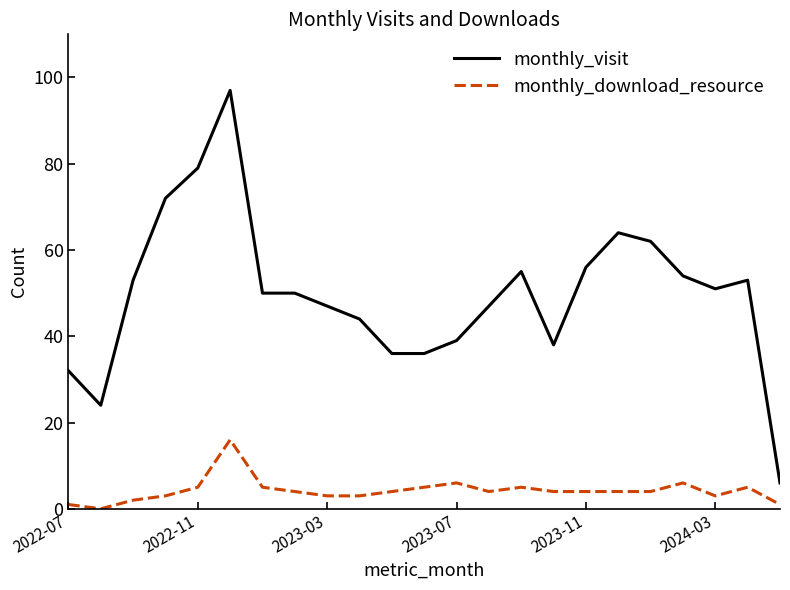

Which series has the largest range (max minus min)?

monthly_visit